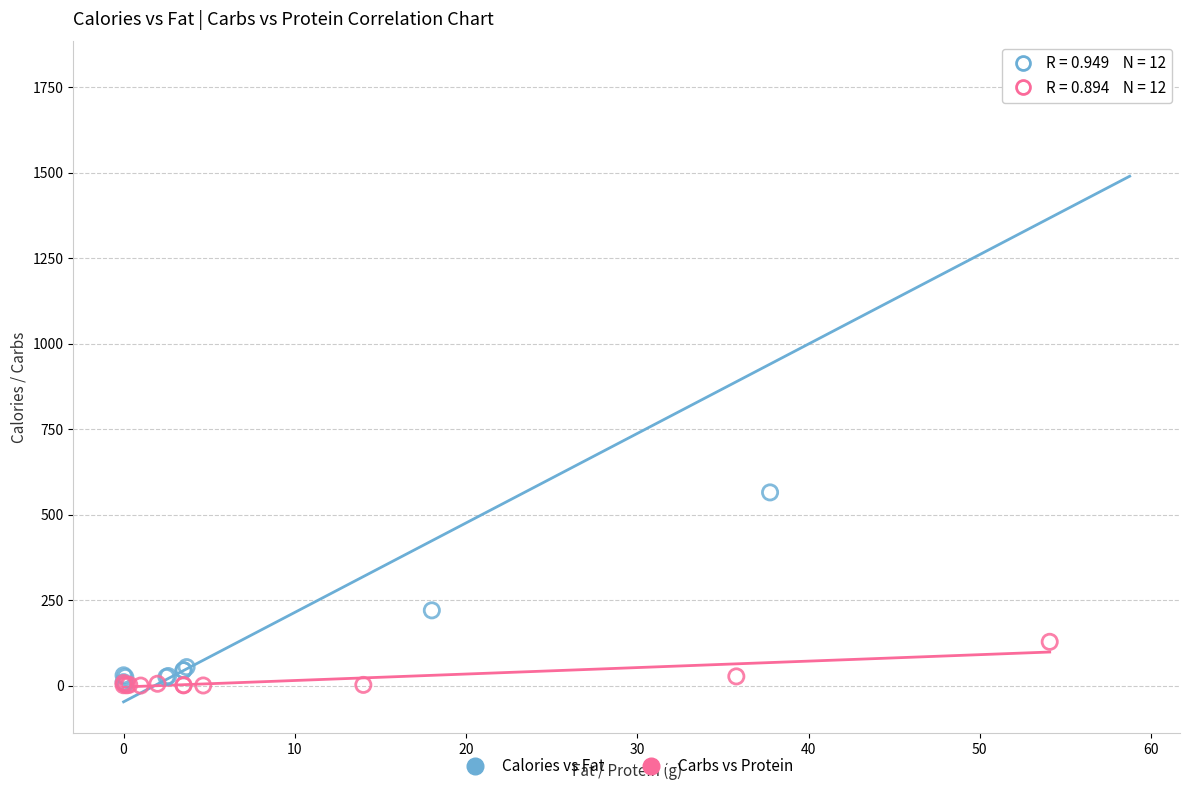

Which series contains the highest Y value?

Calories vs Fat